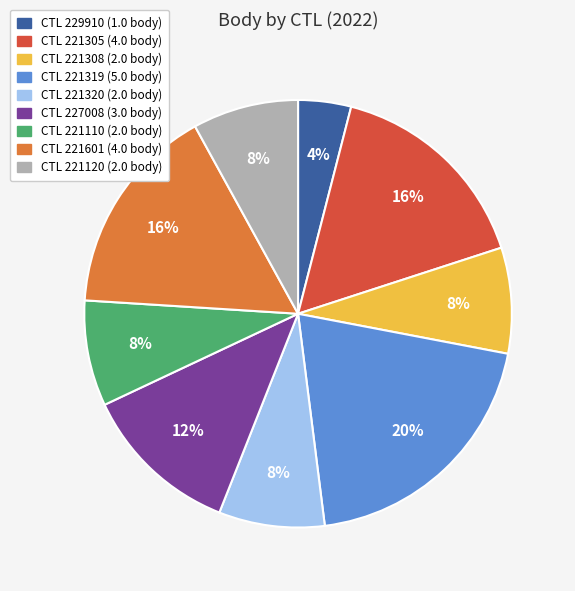

To the nearest percent, what percentage of the pie is CTL 221308 (2.0 body)?

8%